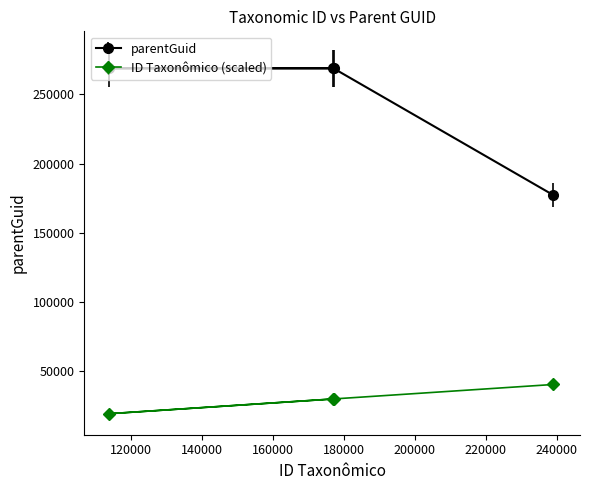

What is the sum of the values at 177272 and 238995?

446166